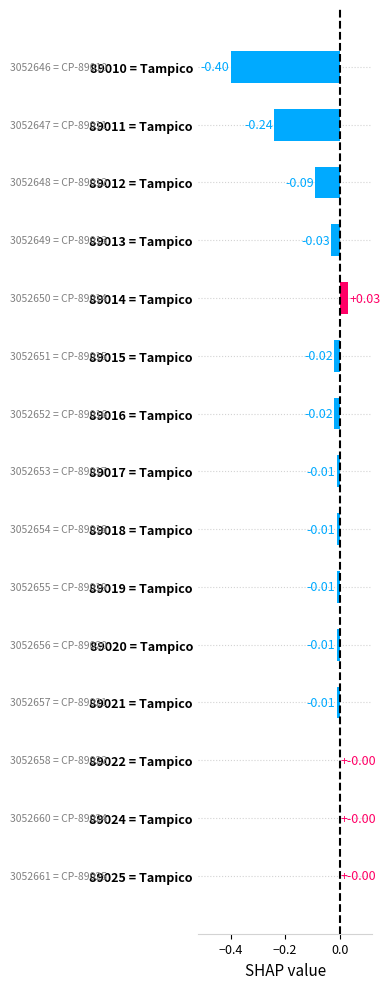

Which has a higher value, 89011 = Tampico or 89024 = Tampico?

89024 = Tampico